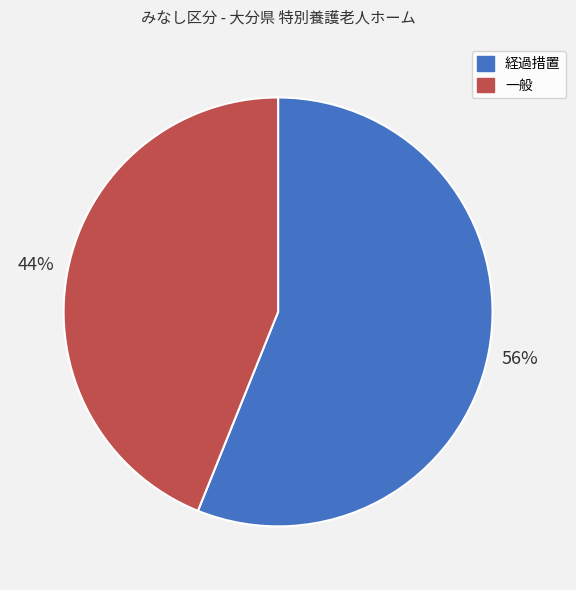

What is the largest slice in the pie chart?

経過措置